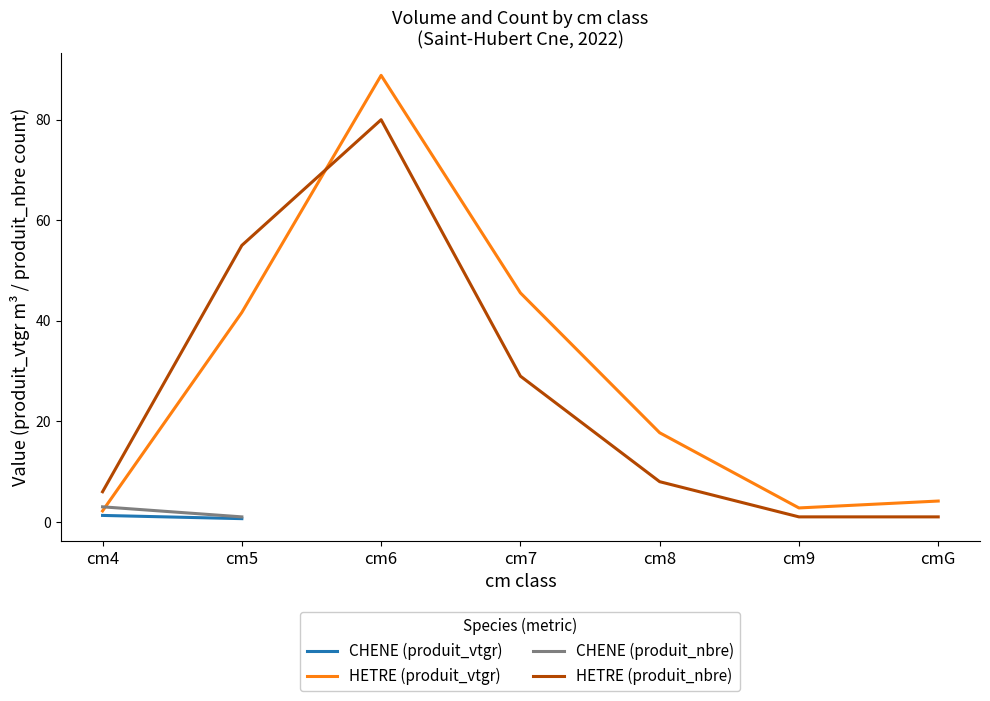

The value of HETRE (produit_vtgr) at cm5 is 71.1. True or false?

False